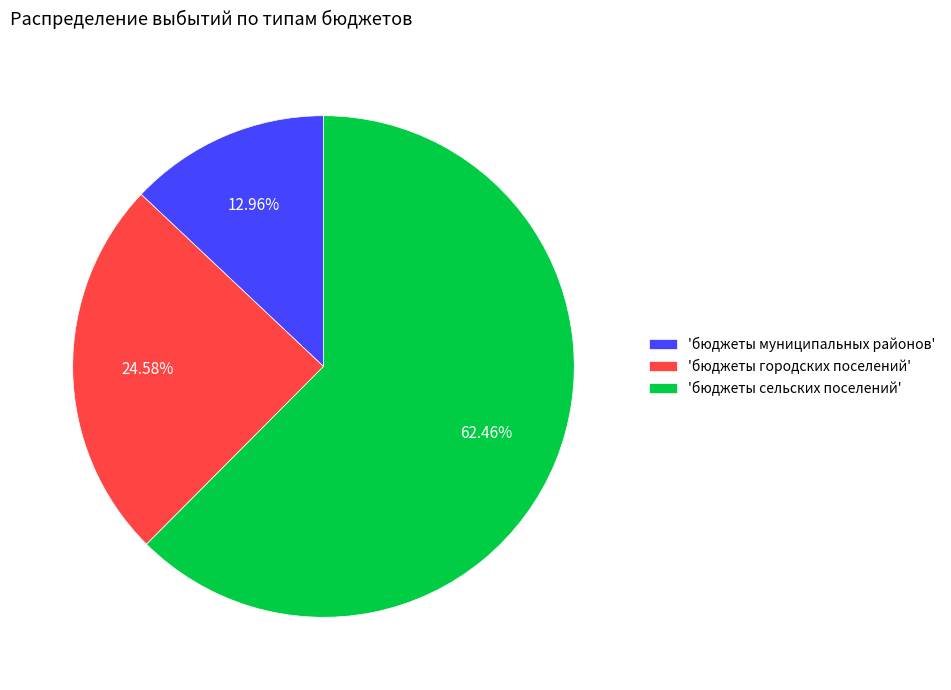

Rank the categories by value from highest to lowest.

'бюджеты сельских поселений', 'бюджеты городских поселений', 'бюджеты муниципальных районов'